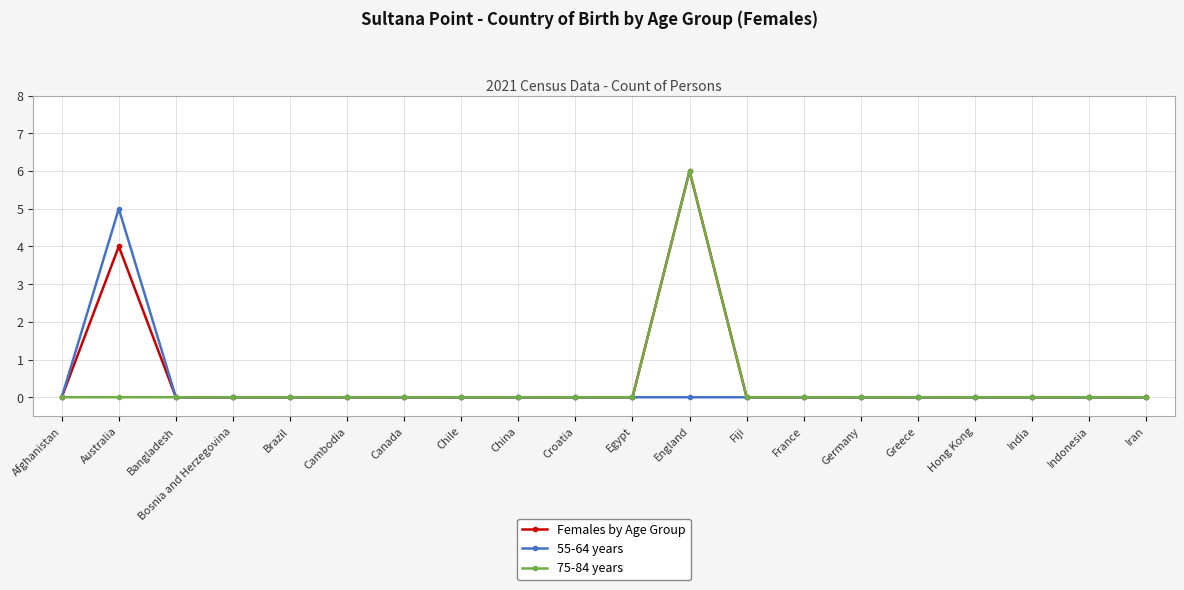

The Females by Age Group series shows -2 at China. True or false?

False